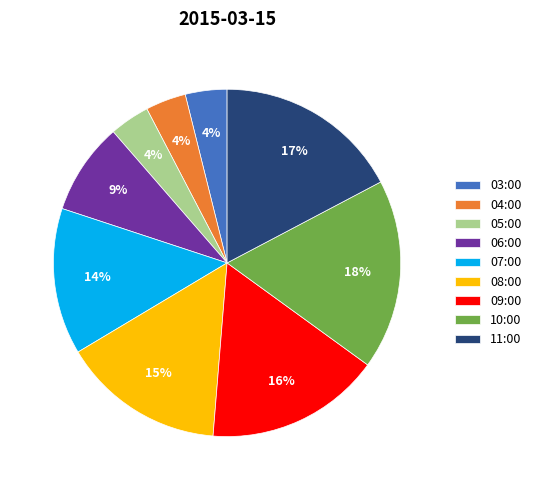

Is it true that 08:00 is 3% of the pie?

False